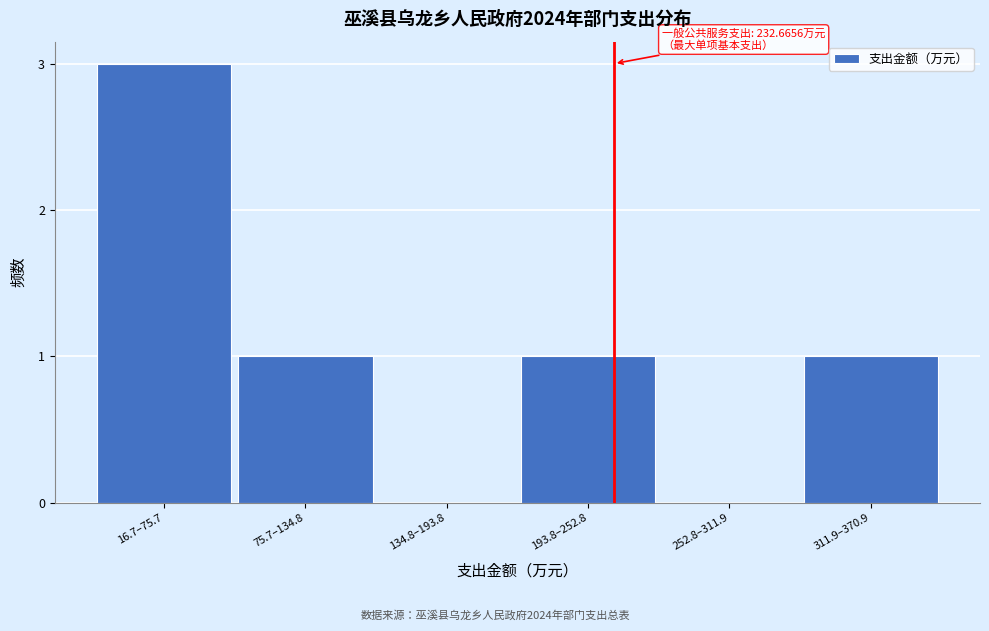

Reading left to right, what are all the values shown in this chart?

16.7–75.7=3	75.7–134.8=1	134.8–193.8=0	193.8–252.8=1	252.8–311.9=0	311.9–370.9=1